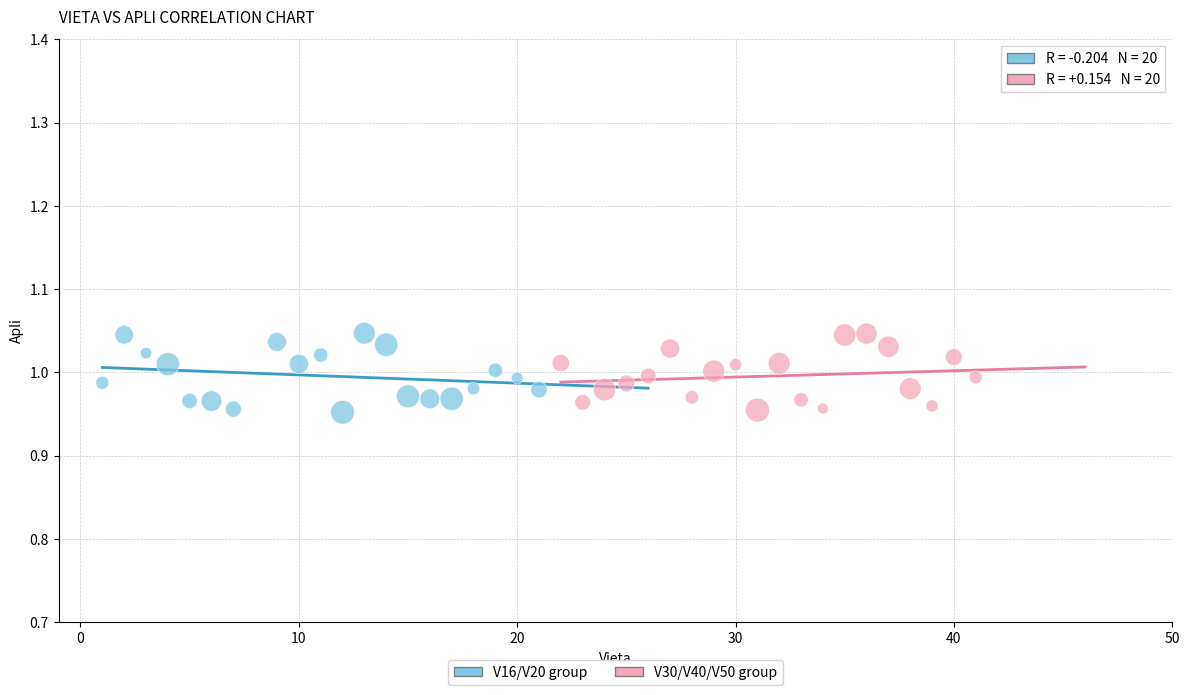

What are all the series names shown in the legend?

V16/V20 group, V30/V40/V50 group